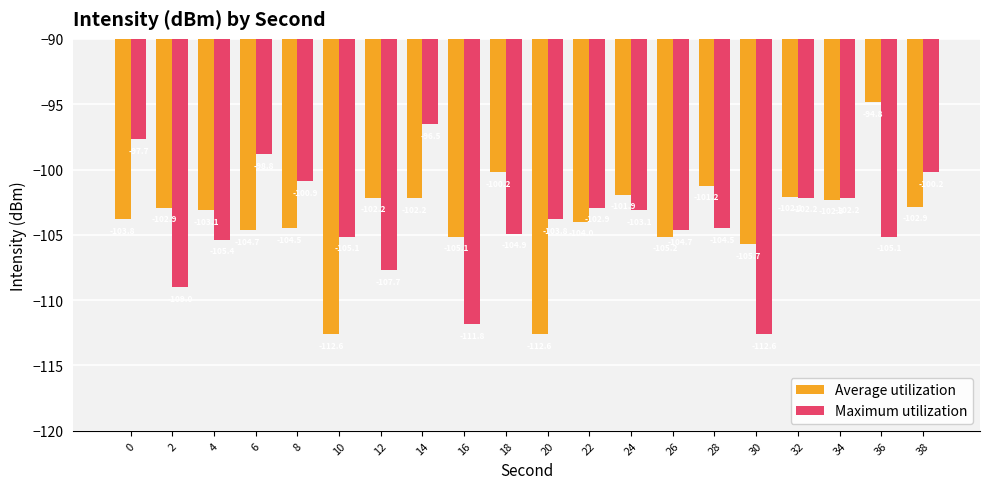

At which label does Average utilization first exceed -102?

18